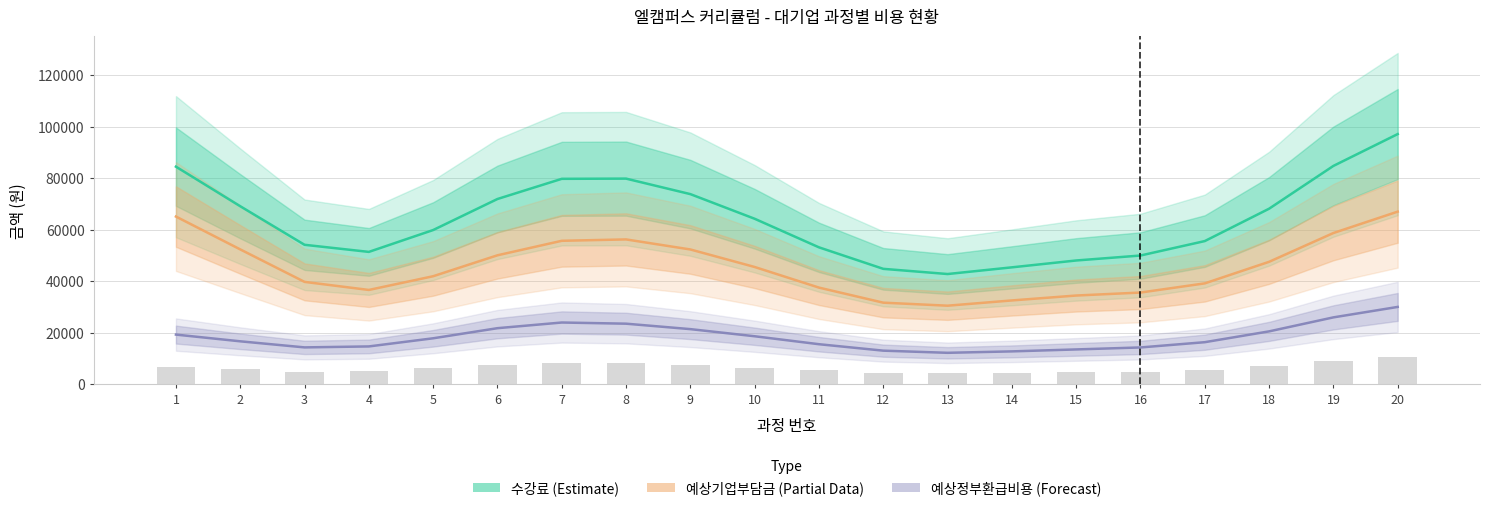

Is the value of 예상기업부담금 at 7 greater than the value of 예상정부환급비용 at 9?

Yes